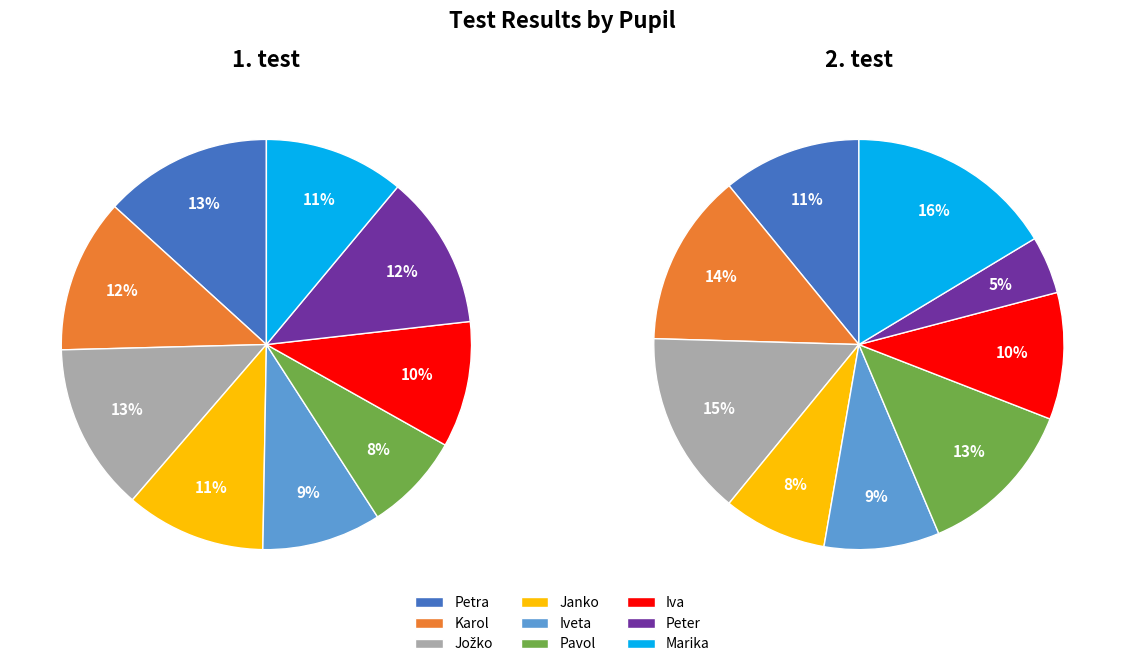

What portion of the pie excludes Iva?

90.1%